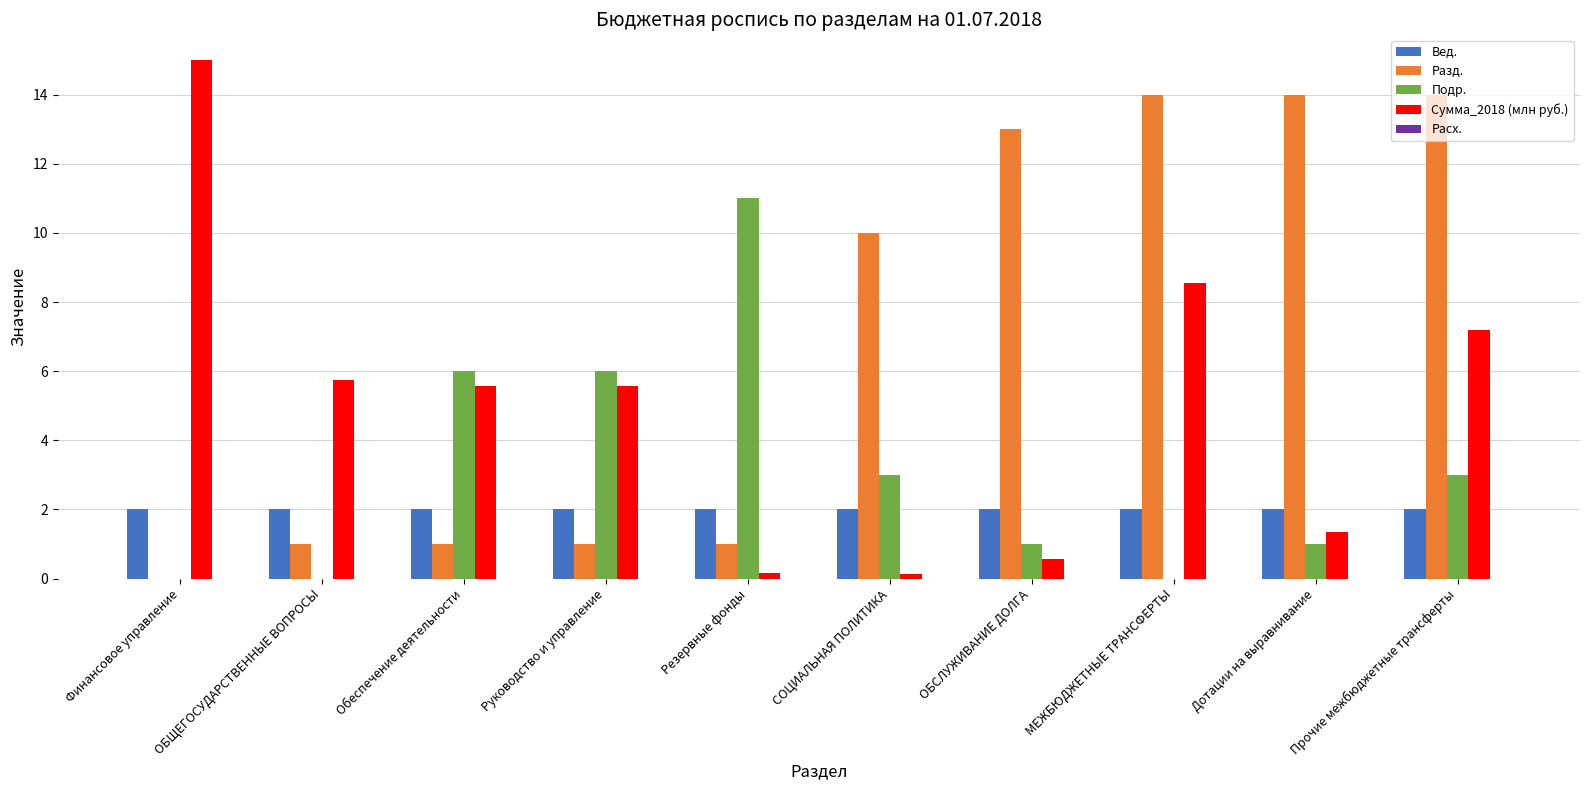

At which category is the sum across all series the highest?

Прочие межбюджетные трансферты